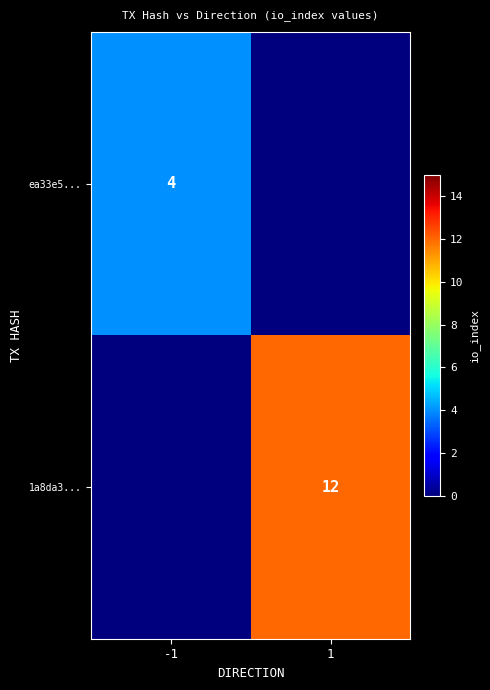

True or false: ea33e5... has a value of 4 at -1.

True